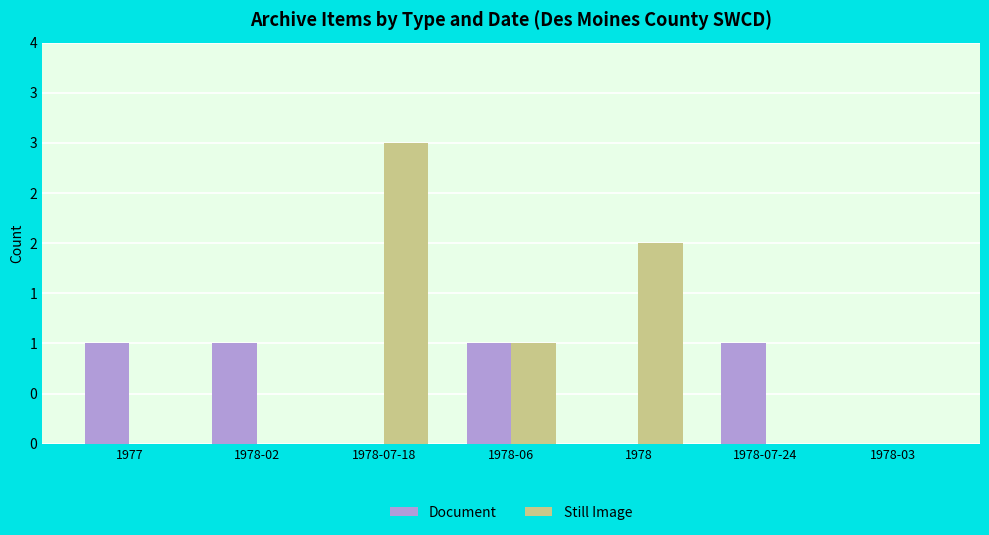

What is the label of the 7th bar from the left?

1978-03